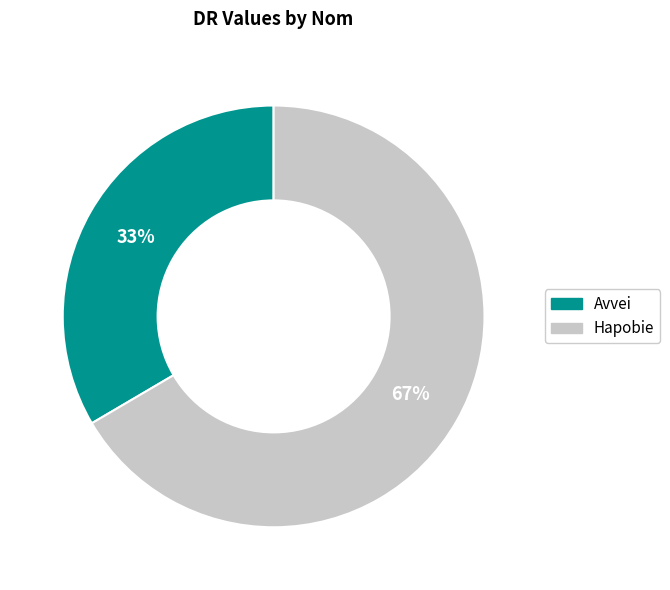

Combined, do Hapobie and Avvei account for over 50%?

Yes